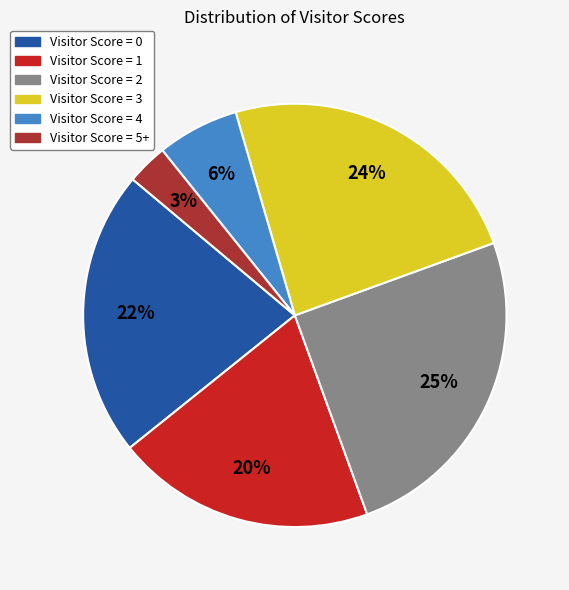

Rank the categories by value from highest to lowest.

Visitor Score = 2, Visitor Score = 3, Visitor Score = 0, Visitor Score = 1, Visitor Score = 4, Visitor Score = 5+